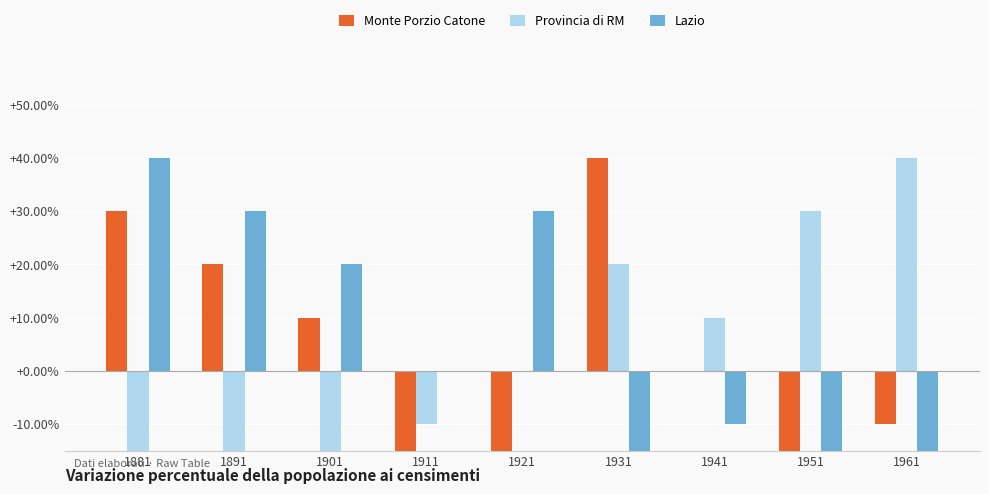

Reading left to right, what are all the values shown in this chart?

Monte Porzio Catone: 30	20	10	-30	-20	40	0	-40	-10
Provincia di RM: -30	-40	-20	-10	0	20	10	30	40
Lazio: 40	30	20	0	30	-40	-10	-30	-20